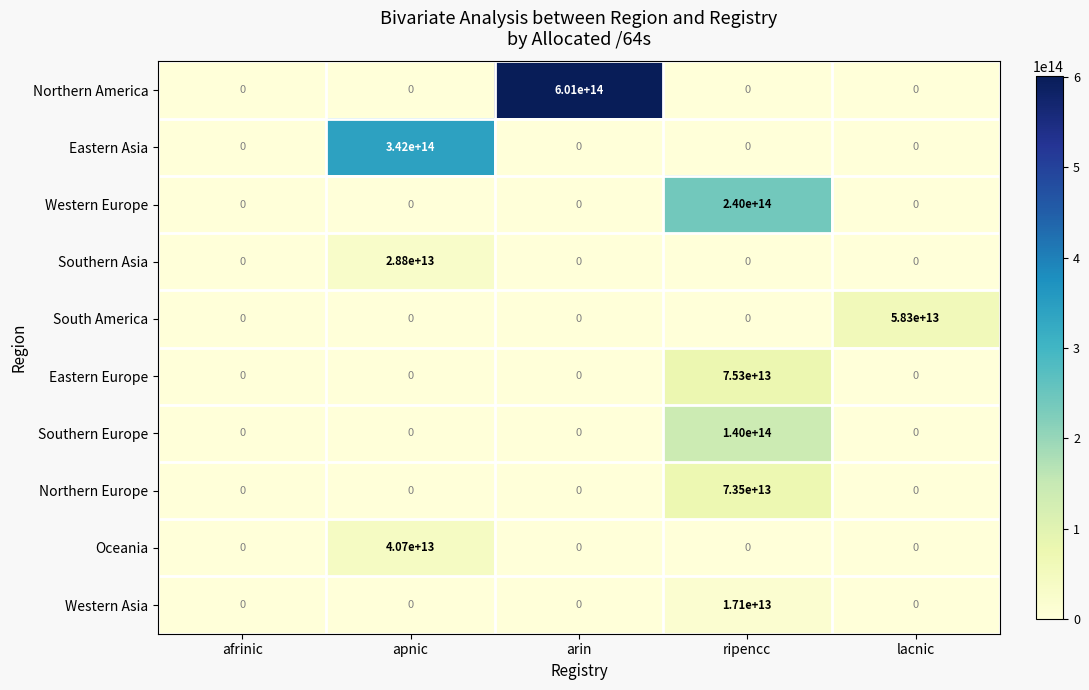

List the series in order of their peak value, highest first.

Northern America, Eastern Asia, Western Europe, Southern Europe, Eastern Europe, Northern Europe, South America, Oceania, Southern Asia, Western Asia